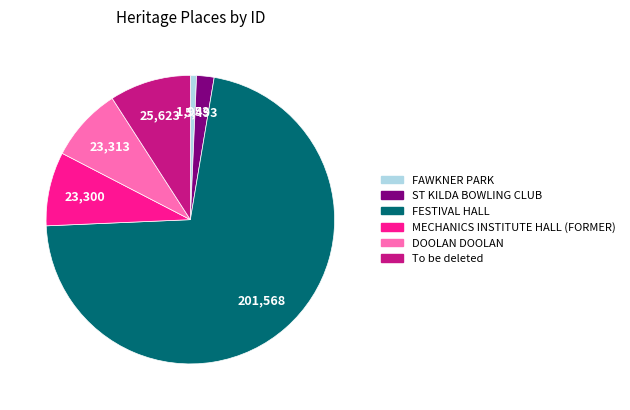

Between To be deleted and DOOLAN DOOLAN, which is larger?

To be deleted